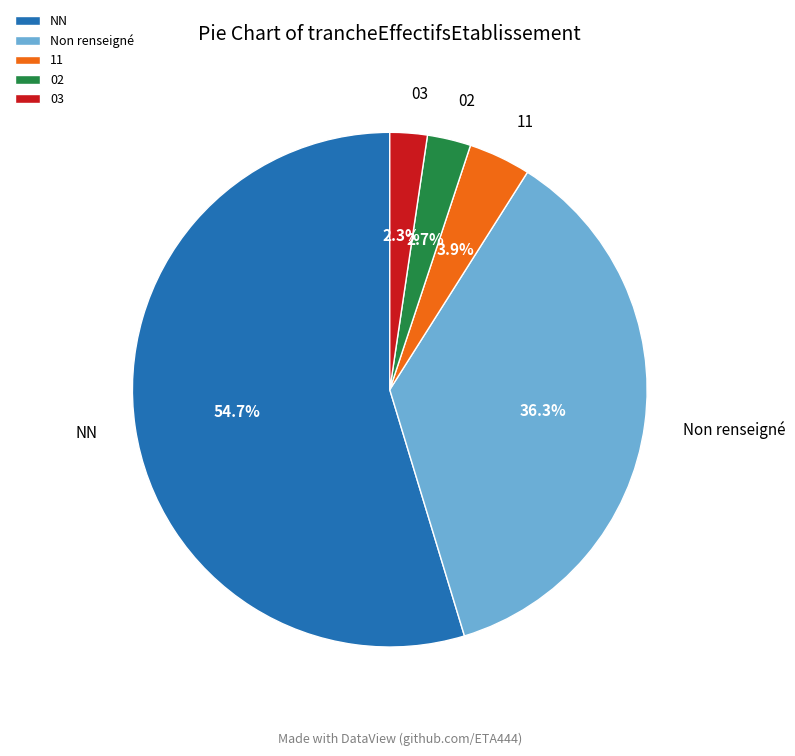

Count the number of slices in the pie.

5